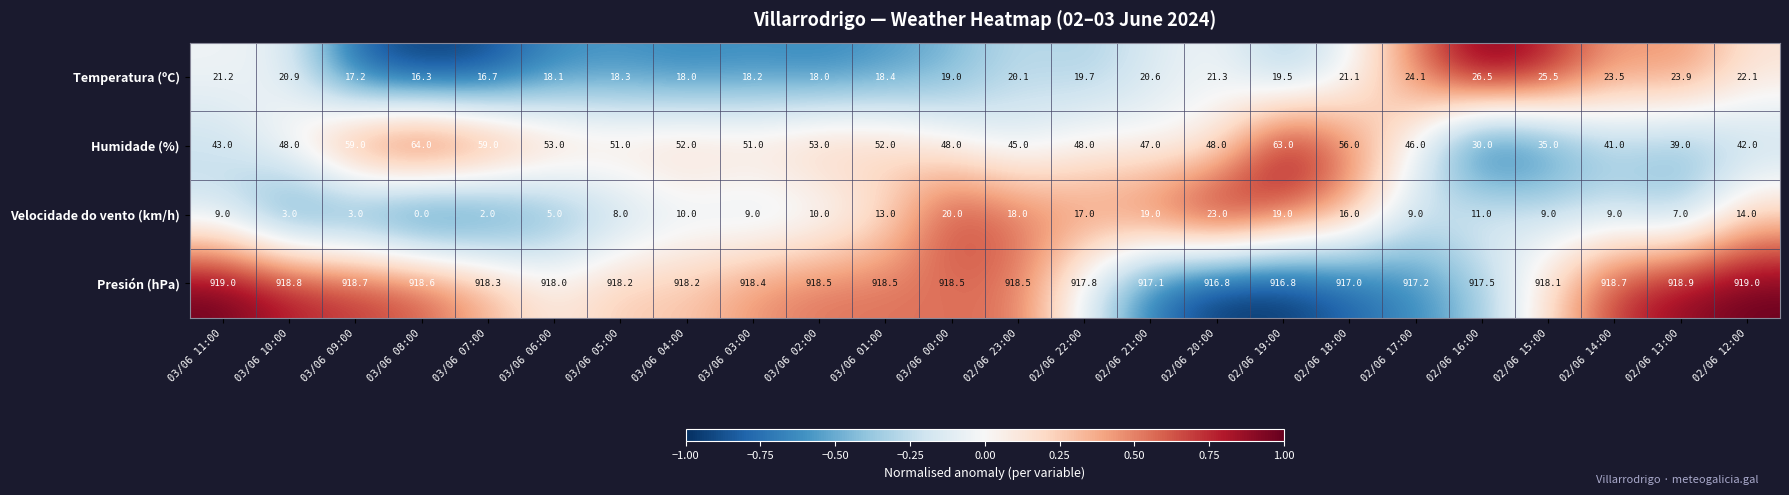

How many values in the Velocidade do vento (km/h) series are below 10?

12